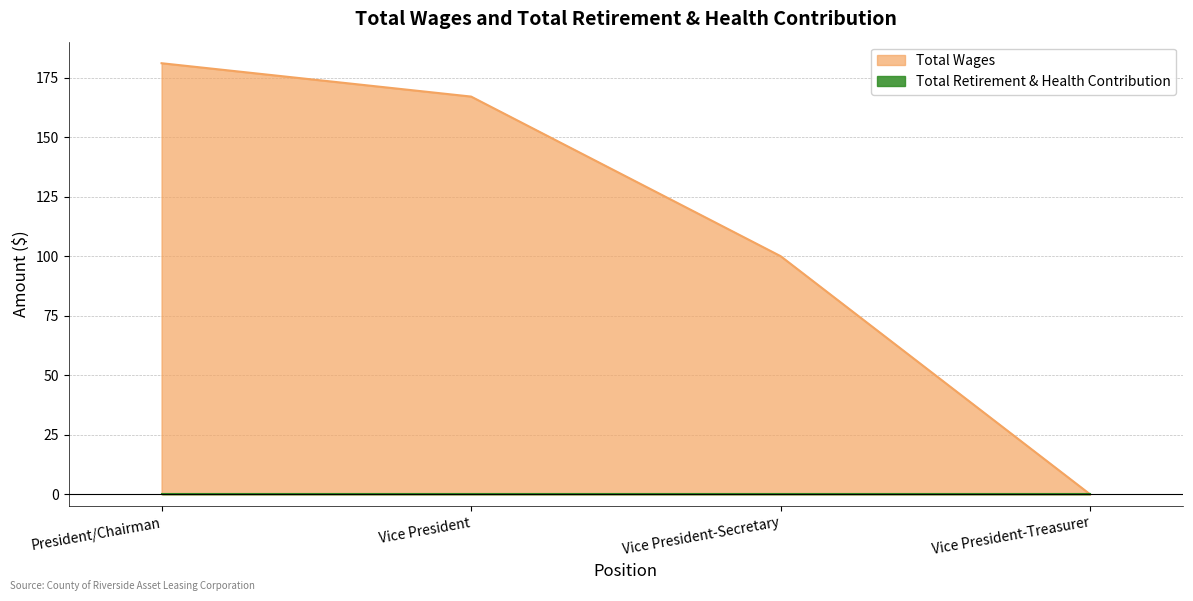

What is the label of the 3rd point from the left?

Vice President-Secretary